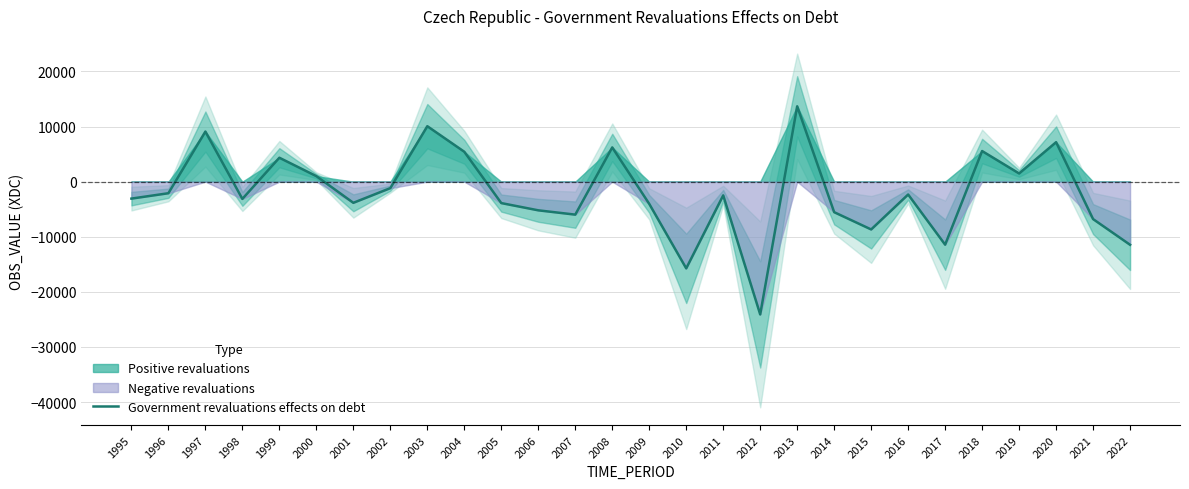

Where is the data nearest to the value -5213?

2006